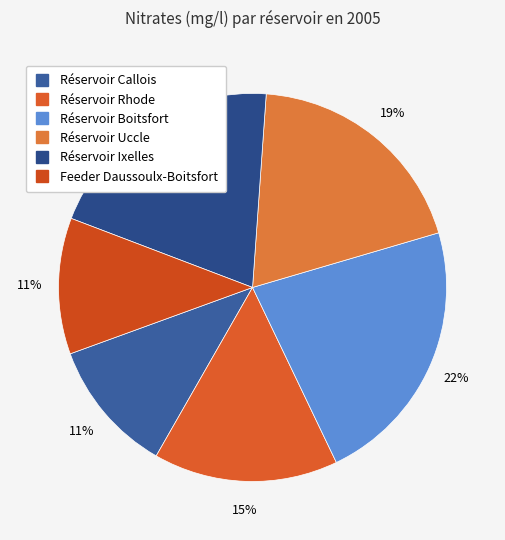

To the nearest percent, what is the combined percentage of Feeder Daussoulx-Boitsfort and Réservoir Uccle?

31%